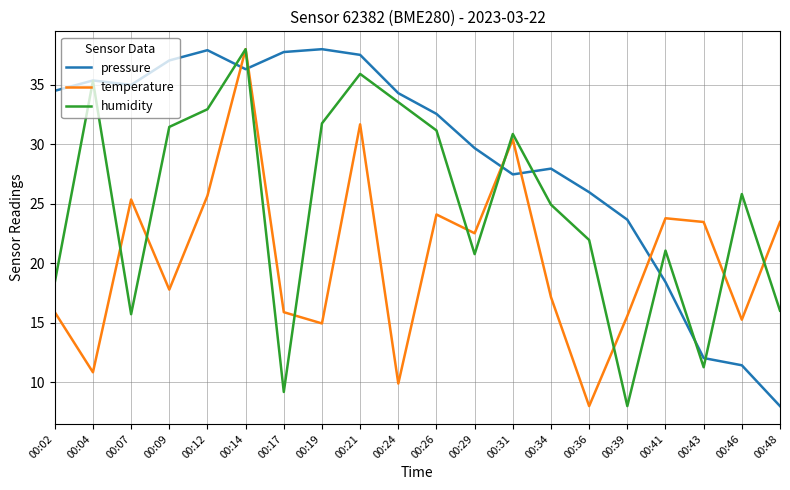

What is the maximum value shown in the chart?

38.0